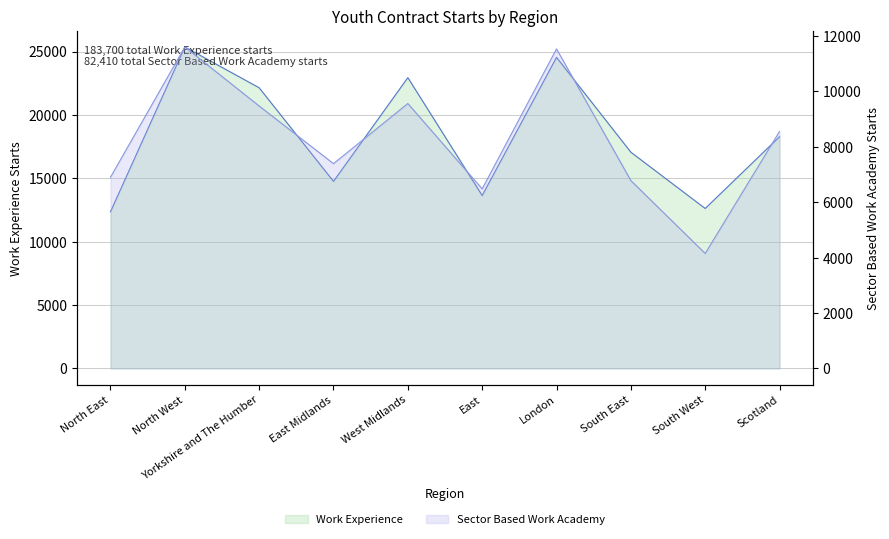

The value of Work Experience at South West is 12620. True or false?

True